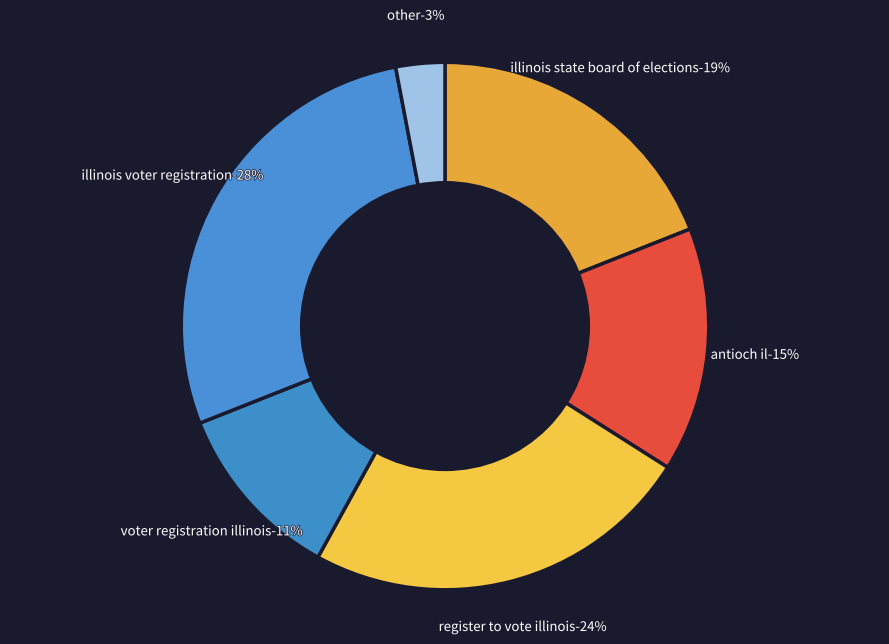

Count the number of slices in the pie.

6